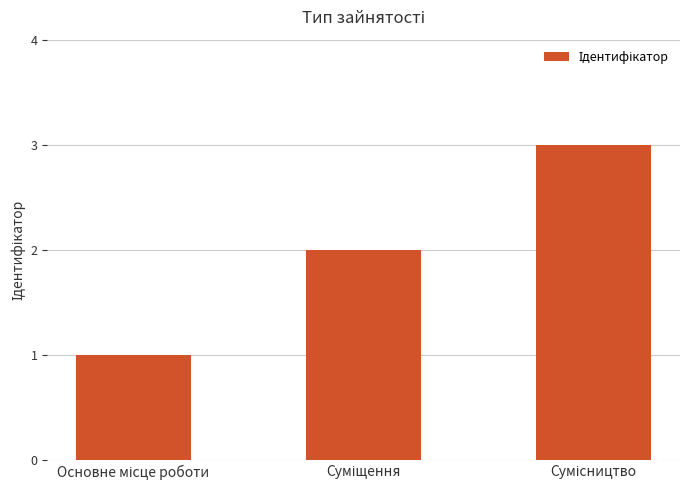

Count the values in the range 1 to 3.

3